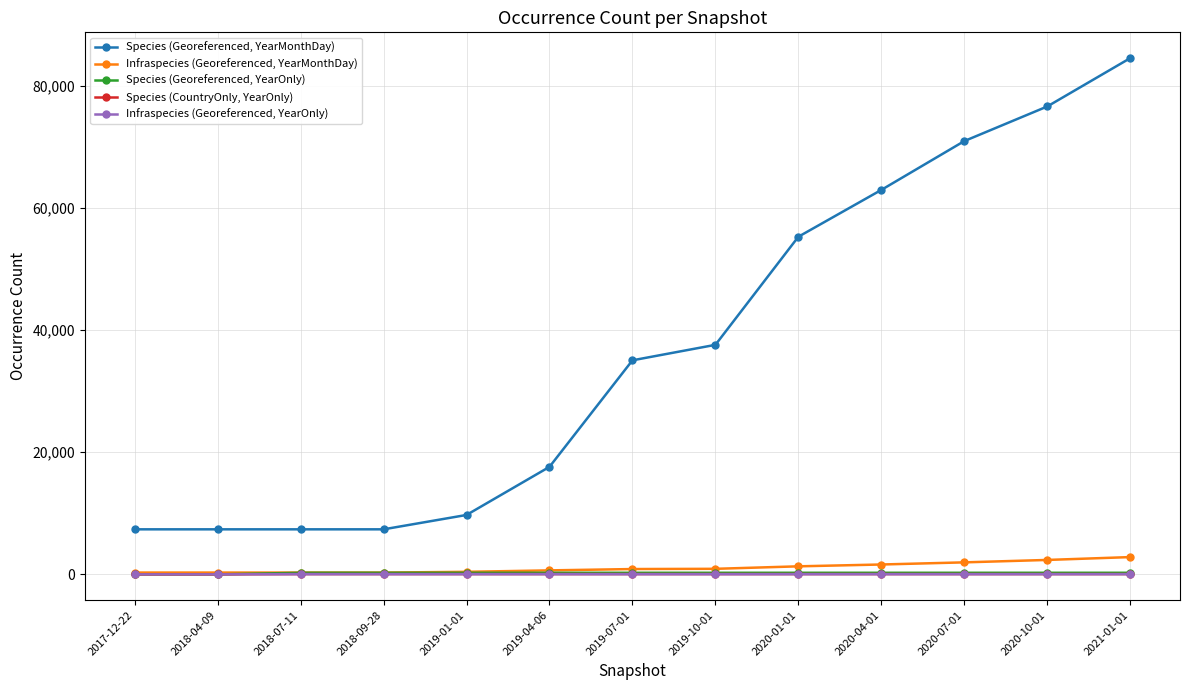

Rank the series by their maximum value, from lowest to highest.

Infraspecies (Georeferenced, YearOnly), Species (CountryOnly, YearOnly), Species (Georeferenced, YearOnly), Infraspecies (Georeferenced, YearMonthDay), Species (Georeferenced, YearMonthDay)